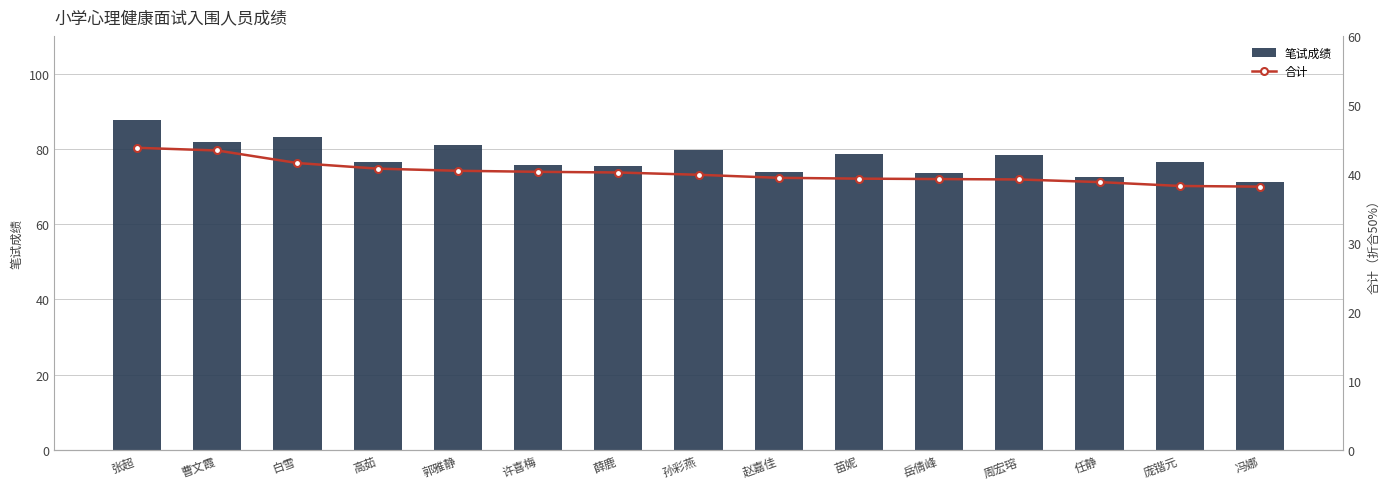

What is the spread (max minus min) of values at 周宏瑢?

39.2